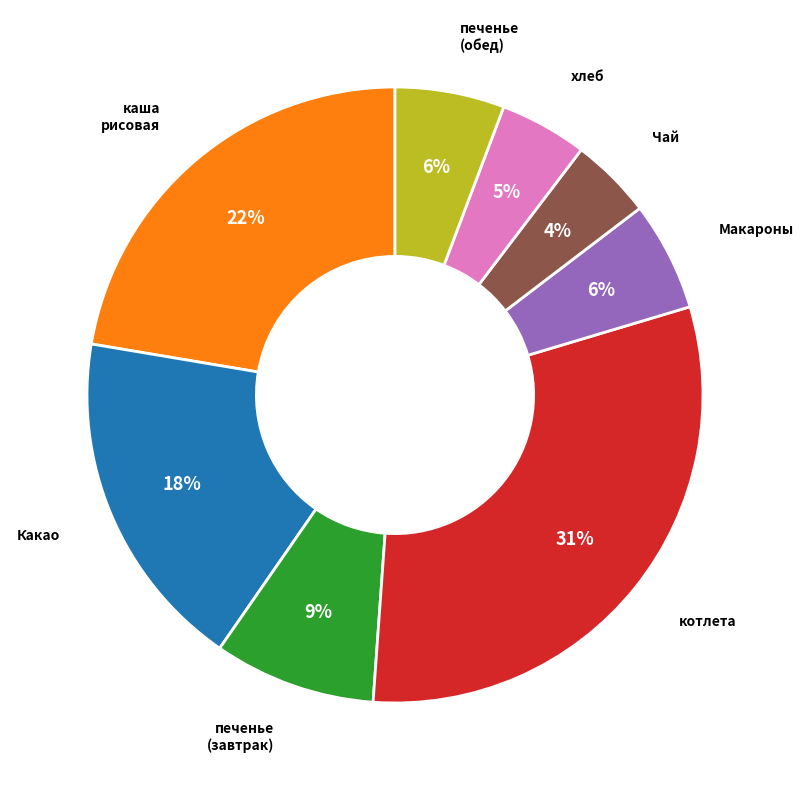

To the nearest percent, what is the average slice percentage?

12%